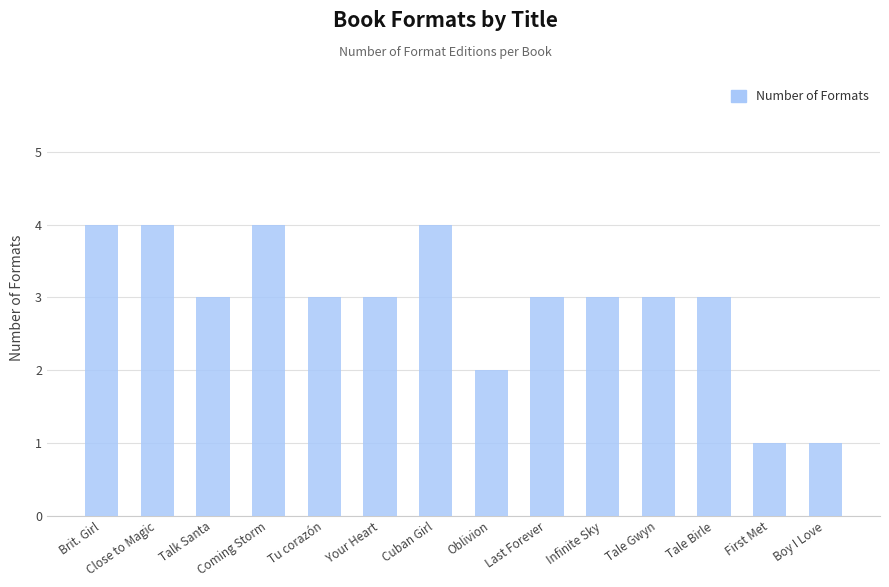

What is the label of the 9th bar from the right?

Your Heart